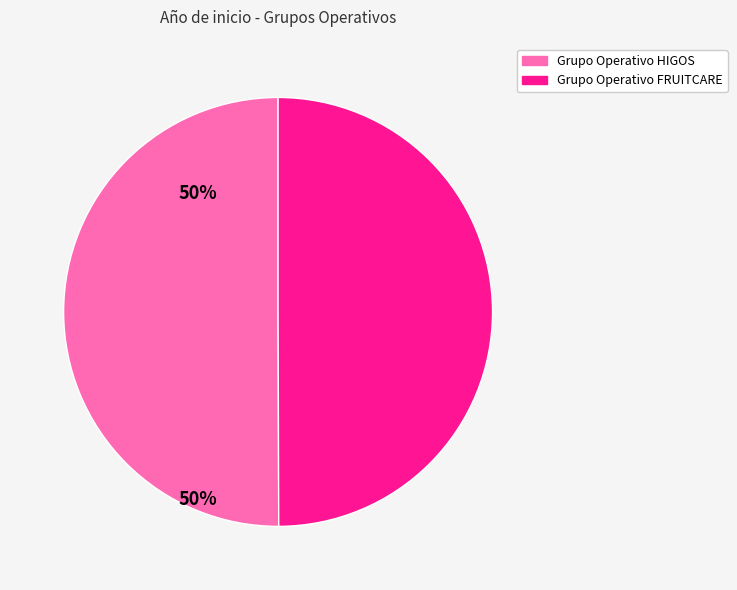

How many slices are in this pie chart?

2